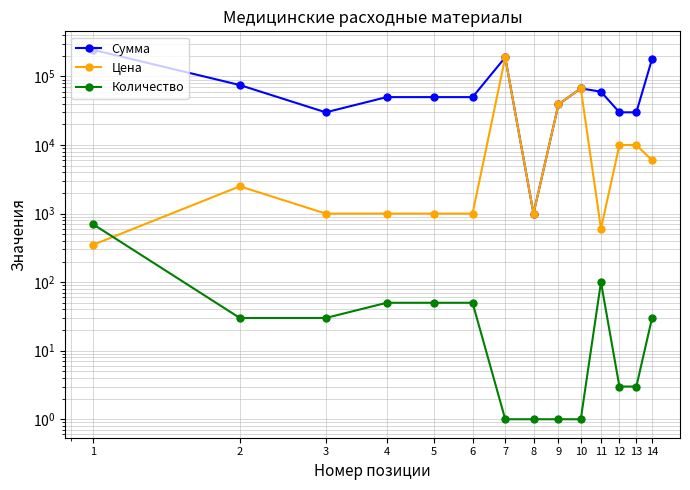

What are all the series names shown in the legend?

Сумма, Цена, Количество